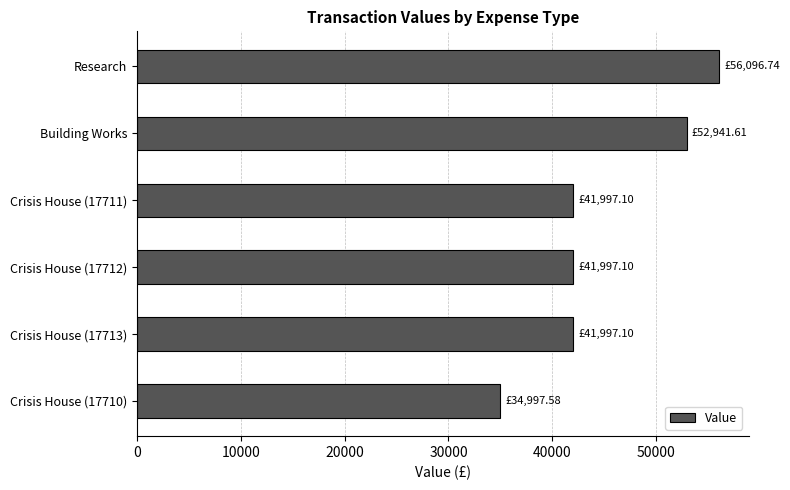

Approximately how many times larger is the value at Building Works compared to Crisis House (17711)?

1.3